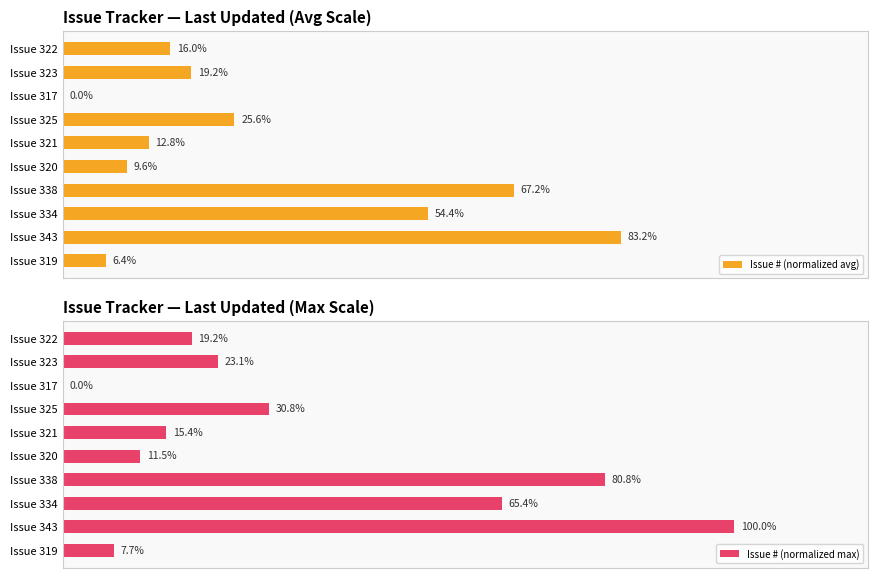

Reading left to right, extract all data points from this chart.

Issue # (normalized avg): 6.4	83.2	54.4	67.2	9.6	12.8	25.6	0.0	19.2	16.0
Issue # (normalized max): 7.7	100.0	65.4	80.8	11.5	15.4	30.8	0.0	23.1	19.2